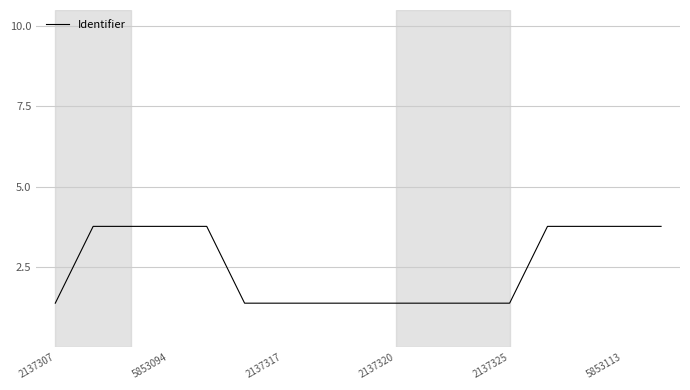

What is the maximum value shown in the chart?

3.8